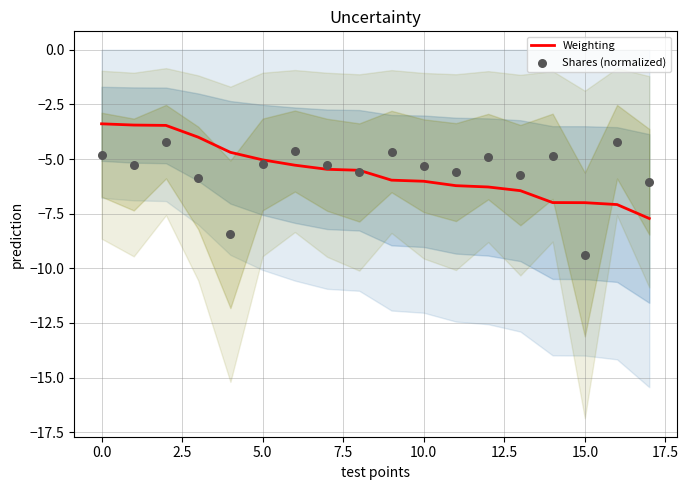

Which series reaches the minimum Y coordinate?

Shares (normalized)